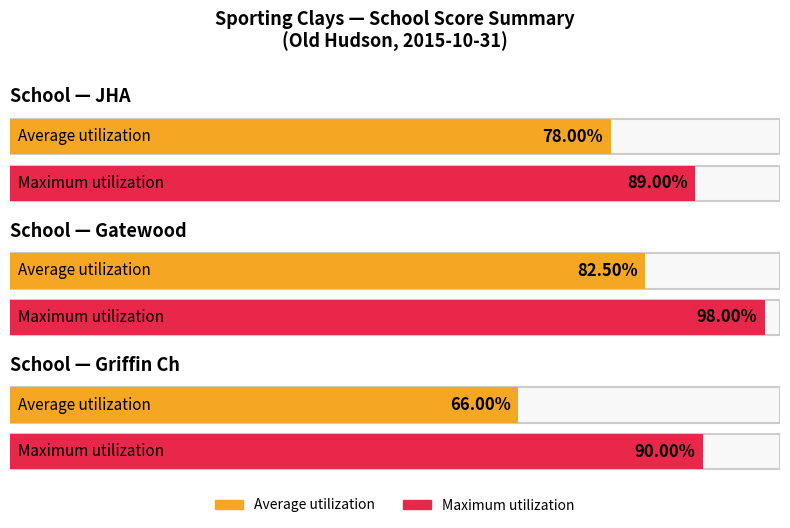

At which label does Average utilization first exceed 81?

Gatewood